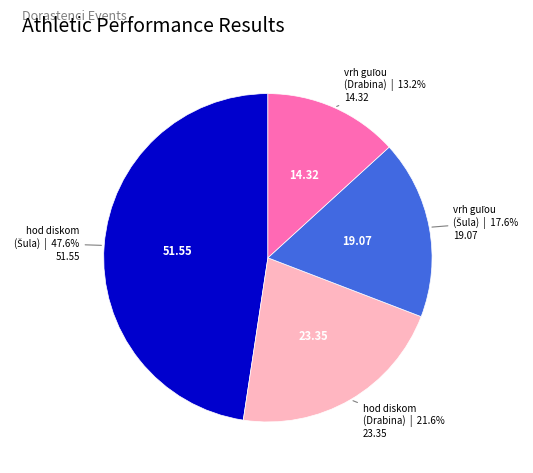

Is there any slice that represents more than half of the pie?

No